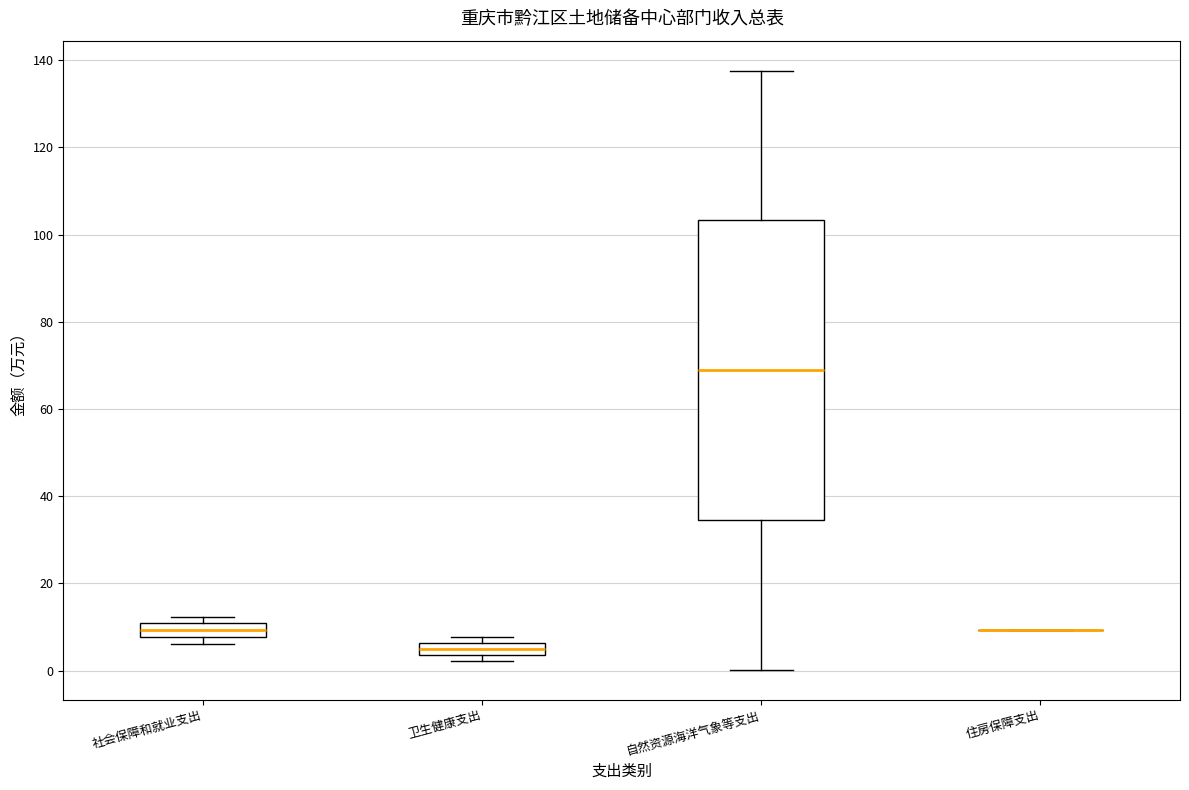

Comparing the boxes themselves (not the whiskers), which one is the tallest?

自然资源海洋气象等支出